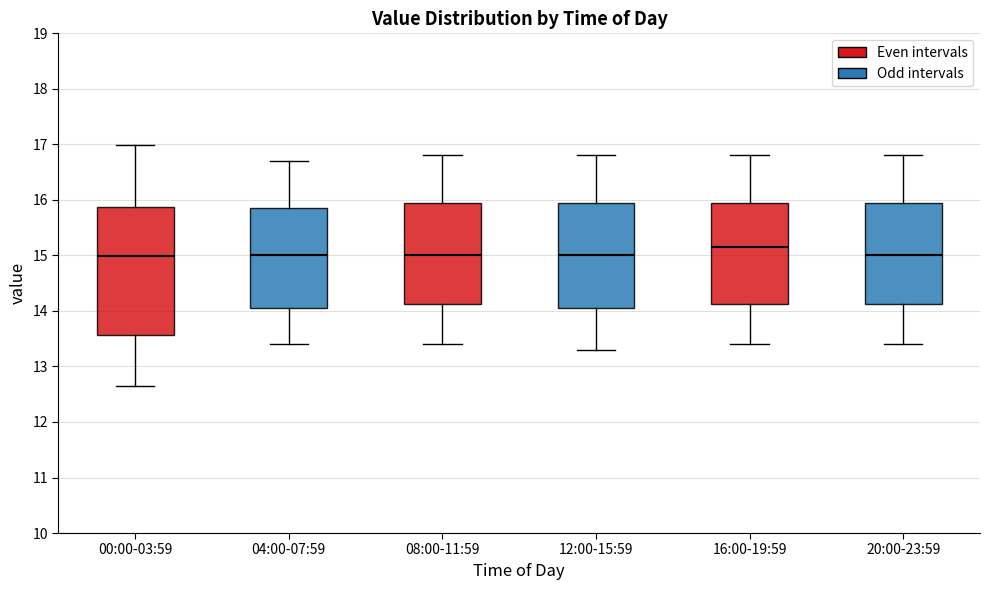

Reading left to right, read every box against the y-axis: the position of its median line, the range the box covers, and the ends of its whiskers. The values are not printed on the chart, so give them approximately, as read against the axis.

00:00-03:59: median 15.0, box 13.6 to 15.9, whiskers 12.7 to 17.0
04:00-07:59: median 15.0, box 14.1 to 15.9, whiskers 13.4 to 16.7
08:00-11:59: median 15.0, box 14.1 to 16.0, whiskers 13.4 to 16.8
12:00-15:59: median 15.0, box 14.1 to 16.0, whiskers 13.3 to 16.8
16:00-19:59: median 15.2, box 14.1 to 16.0, whiskers 13.4 to 16.8
20:00-23:59: median 15.0, box 14.1 to 16.0, whiskers 13.4 to 16.8